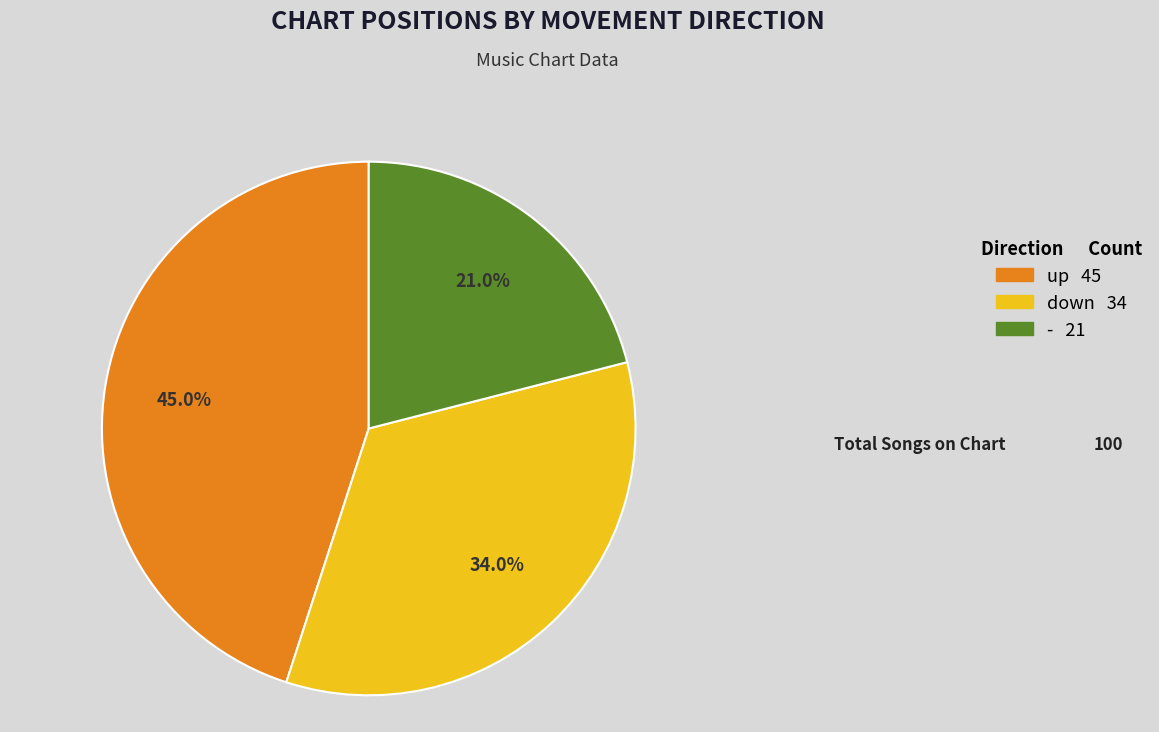

What percentage is the - slice, to the nearest percent?

21%